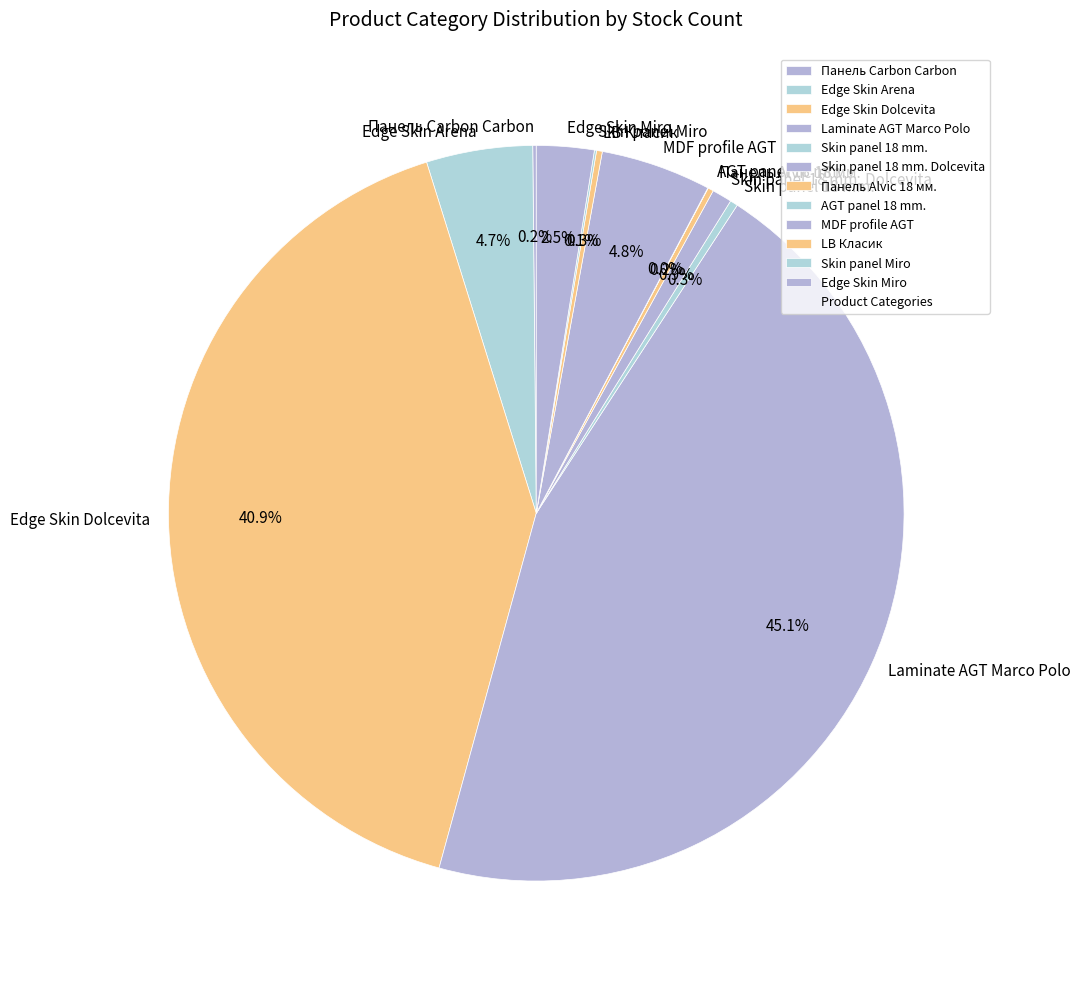

What portion of the pie excludes Skin panel 18 mm. Dolcevita?

99.1%